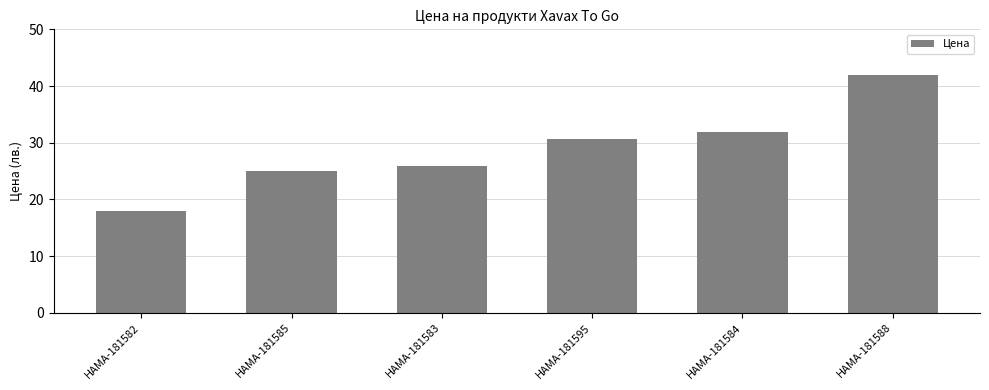

How many data points are less than 30?

3